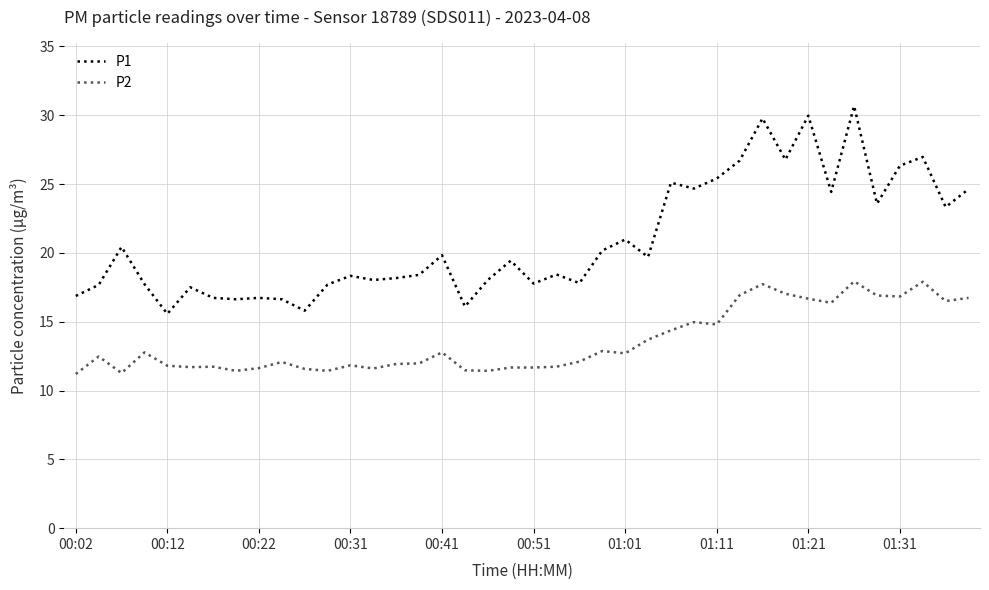

Which series has the largest range (max minus min)?

P1